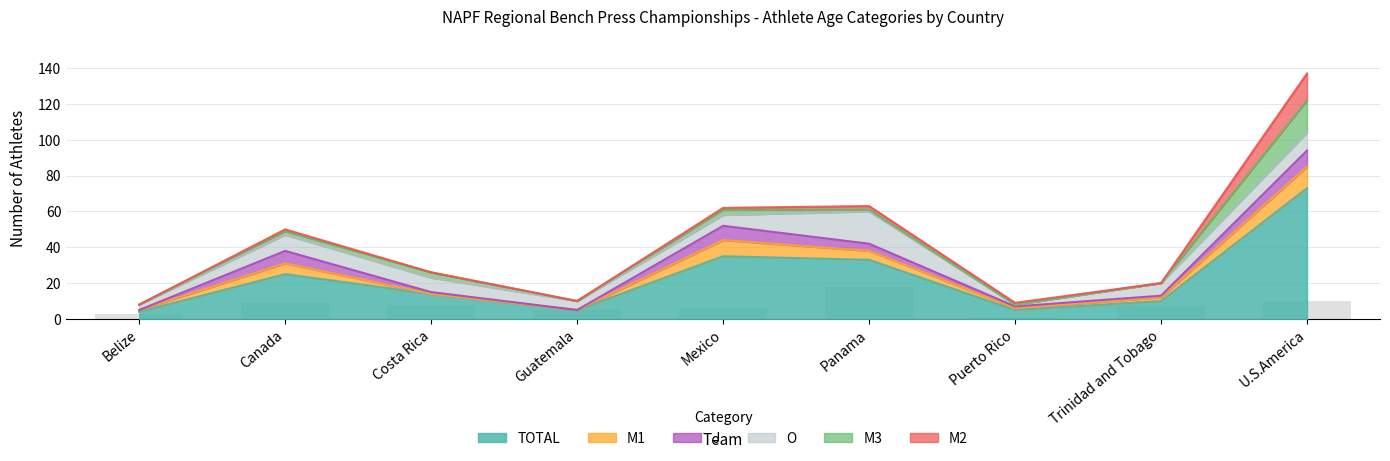

Reading right to left, extract all data points from this chart.

10	7	1	18	6	5	8	9	3